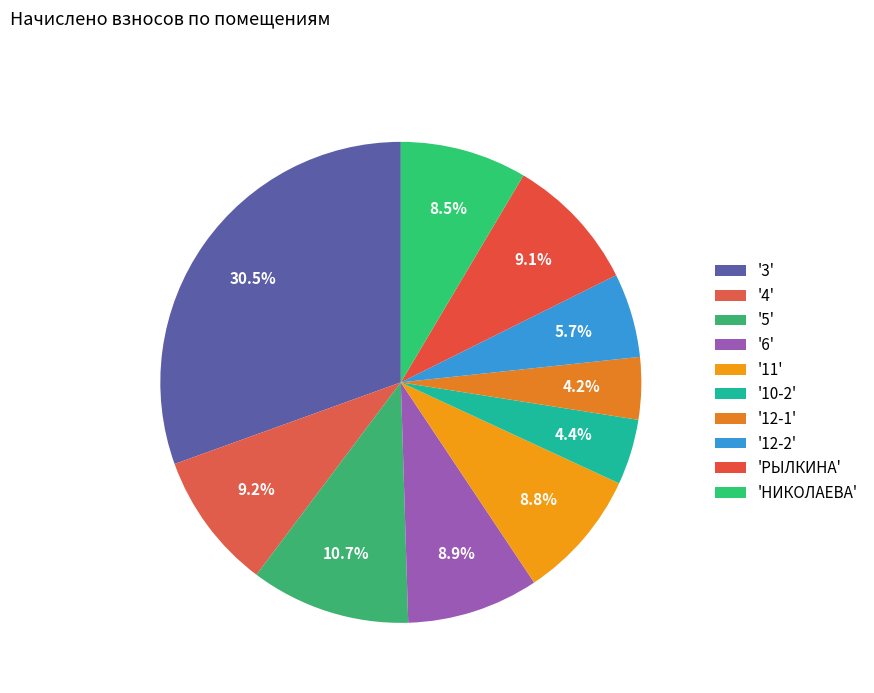

Count the number of slices in the pie.

10